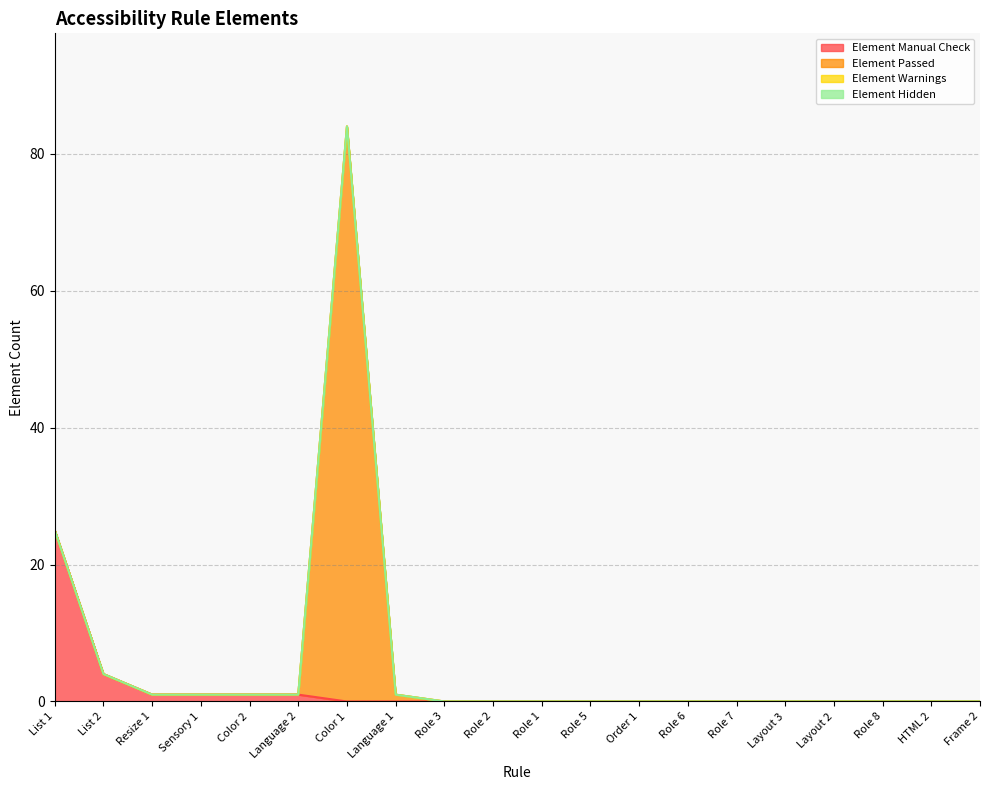

True or false: Element Warnings and Element Manual Check cross at least once.

False